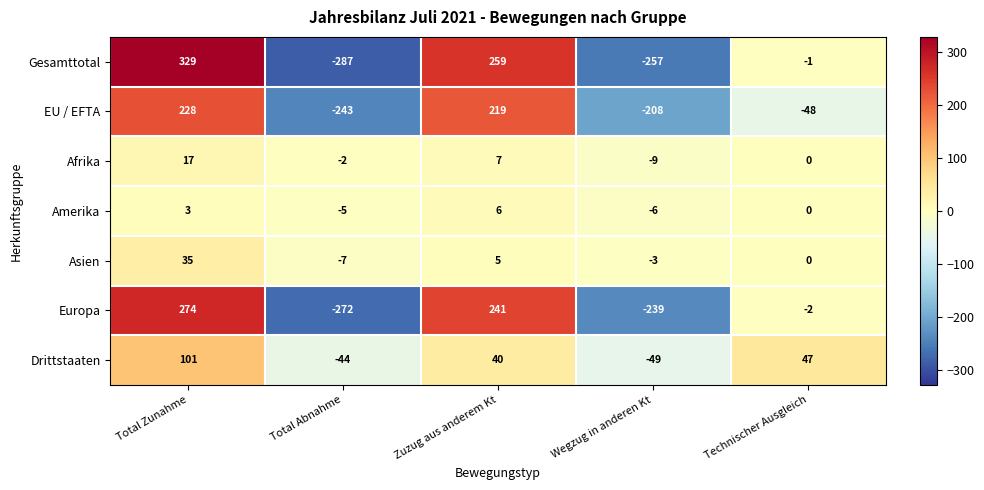

Rank the series at Total Zunahme from lowest to highest value.

Amerika, Afrika, Asien, Drittstaaten, EU / EFTA, Europa, Gesamttotal